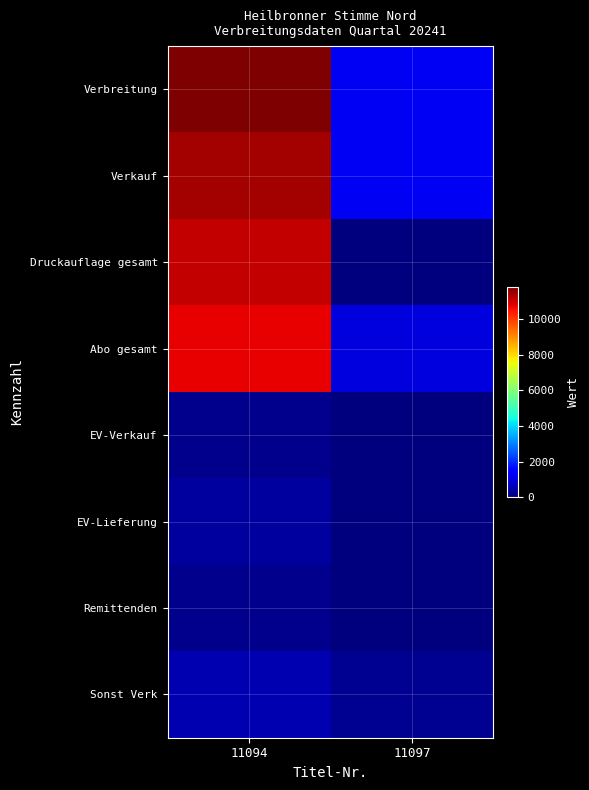

Reading left to right, what are all the values shown in this chart?

Verbreitung: 11094=11840	11097=1205
Verkauf: 11094=11431	11097=1205
Druckauflage gesamt: 11094=11120	11097=0
Abo gesamt: 11094=10741	11097=1001
EV-Verkauf: 11094=180	11097=0
EV-Lieferung: 11094=337	11097=0
Remittenden: 11094=157	11097=0
Sonst Verk: 11094=510	11097=204